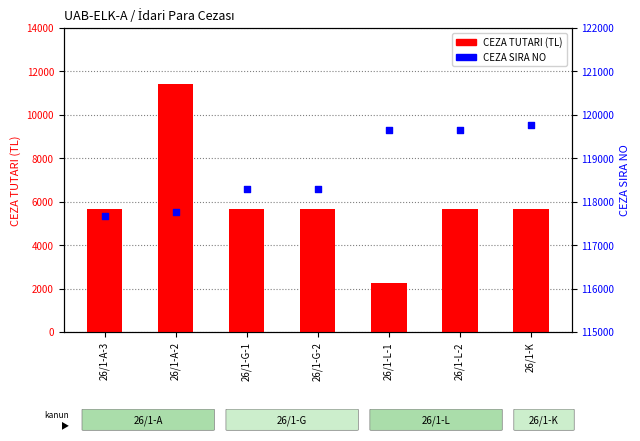

Which series has the largest total across all categories?

CEZA SIRA NO